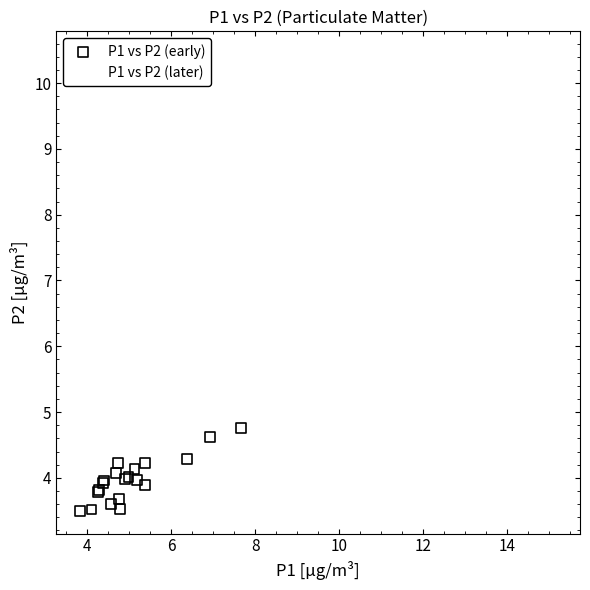

What are all the series names shown in the legend?

P1 vs P2 (early), P1 vs P2 (later)